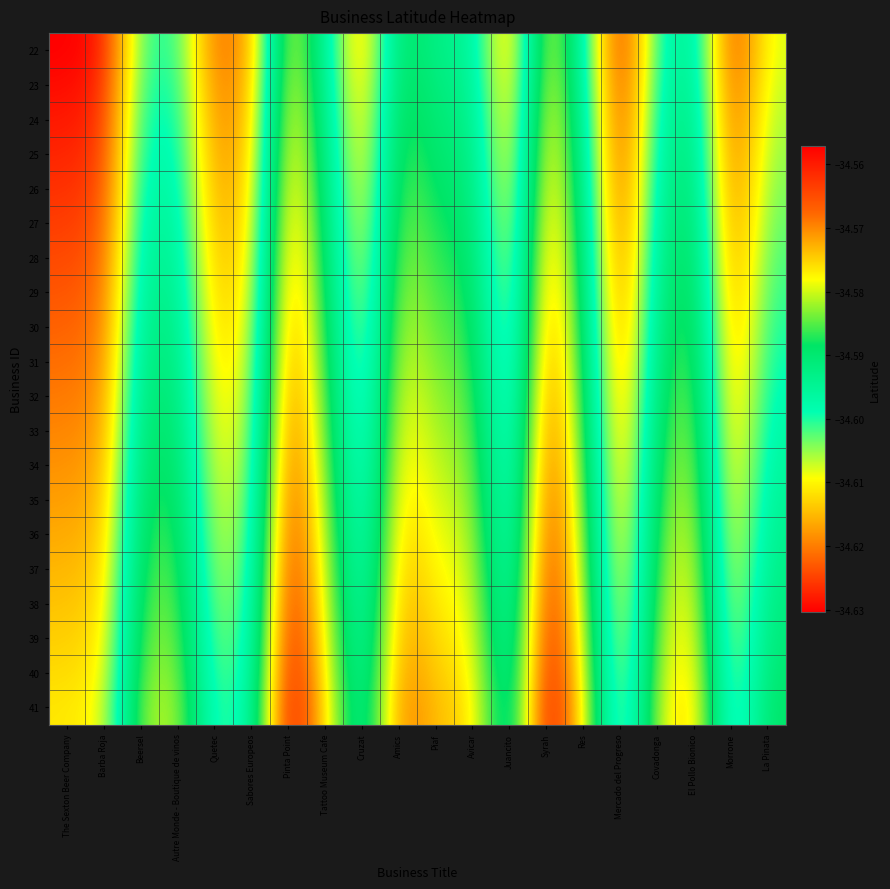

Reading left to right, transcribe all the data shown in this chart.

22: The Sexton Beer Company=-34.6	Barba Roja=-34.6	Beersel=-34.6	Autre Monde - Boutique de vinos=-34.6	Quetec=-34.6	Sabores Europeos=-34.6	Pinta Point=-34.6	Tattoo Museum Cafe=-34.6	Cruzat=-34.6	Amics=-34.6	Piaf=-34.6	Avicar=-34.6	Juancito=-34.6	Syrah=-34.6	Res=-34.6	Mercado del Progreso=-34.6	Covadonga=-34.6	El Pollo Bionico=-34.6	Morrone=-34.6	La Pinata=-34.6
23: The Sexton Beer Company=-34.6	Barba Roja=-34.6	Beersel=-34.6	Autre Monde - Boutique de vinos=-34.6	Quetec=-34.6	Sabores Europeos=-34.6	Pinta Point=-34.6	Tattoo Museum Cafe=-34.6	Cruzat=-34.6	Amics=-34.6	Piaf=-34.6	Avicar=-34.6	Juancito=-34.6	Syrah=-34.6	Res=-34.6	Mercado del Progreso=-34.6	Covadonga=-34.6	El Pollo Bionico=-34.6	Morrone=-34.6	La Pinata=-34.6
24: The Sexton Beer Company=-34.6	Barba Roja=-34.6	Beersel=-34.6	Autre Monde - Boutique de vinos=-34.6	Quetec=-34.6	Sabores Europeos=-34.6	Pinta Point=-34.6	Tattoo Museum Cafe=-34.6	Cruzat=-34.6	Amics=-34.6	Piaf=-34.6	Avicar=-34.6	Juancito=-34.6	Syrah=-34.6	Res=-34.6	Mercado del Progreso=-34.6	Covadonga=-34.6	El Pollo Bionico=-34.6	Morrone=-34.6	La Pinata=-34.6
25: The Sexton Beer Company=-34.6	Barba Roja=-34.6	Beersel=-34.6	Autre Monde - Boutique de vinos=-34.6	Quetec=-34.6	Sabores Europeos=-34.6	Pinta Point=-34.6	Tattoo Museum Cafe=-34.6	Cruzat=-34.6	Amics=-34.6	Piaf=-34.6	Avicar=-34.6	Juancito=-34.6	Syrah=-34.6	Res=-34.6	Mercado del Progreso=-34.6	Covadonga=-34.6	El Pollo Bionico=-34.6	Morrone=-34.6	La Pinata=-34.6
26: The Sexton Beer Company=-34.6	Barba Roja=-34.6	Beersel=-34.6	Autre Monde - Boutique de vinos=-34.6	Quetec=-34.6	Sabores Europeos=-34.6	Pinta Point=-34.6	Tattoo Museum Cafe=-34.6	Cruzat=-34.6	Amics=-34.6	Piaf=-34.6	Avicar=-34.6	Juancito=-34.6	Syrah=-34.6	Res=-34.6	Mercado del Progreso=-34.6	Covadonga=-34.6	El Pollo Bionico=-34.6	Morrone=-34.6	La Pinata=-34.6
27: The Sexton Beer Company=-34.6	Barba Roja=-34.6	Beersel=-34.6	Autre Monde - Boutique de vinos=-34.6	Quetec=-34.6	Sabores Europeos=-34.6	Pinta Point=-34.6	Tattoo Museum Cafe=-34.6	Cruzat=-34.6	Amics=-34.6	Piaf=-34.6	Avicar=-34.6	Juancito=-34.6	Syrah=-34.6	Res=-34.6	Mercado del Progreso=-34.6	Covadonga=-34.6	El Pollo Bionico=-34.6	Morrone=-34.6	La Pinata=-34.6
28: The Sexton Beer Company=-34.6	Barba Roja=-34.6	Beersel=-34.6	Autre Monde - Boutique de vinos=-34.6	Quetec=-34.6	Sabores Europeos=-34.6	Pinta Point=-34.6	Tattoo Museum Cafe=-34.6	Cruzat=-34.6	Amics=-34.6	Piaf=-34.6	Avicar=-34.6	Juancito=-34.6	Syrah=-34.6	Res=-34.6	Mercado del Progreso=-34.6	Covadonga=-34.6	El Pollo Bionico=-34.6	Morrone=-34.6	La Pinata=-34.6
29: The Sexton Beer Company=-34.6	Barba Roja=-34.6	Beersel=-34.6	Autre Monde - Boutique de vinos=-34.6	Quetec=-34.6	Sabores Europeos=-34.6	Pinta Point=-34.6	Tattoo Museum Cafe=-34.6	Cruzat=-34.6	Amics=-34.6	Piaf=-34.6	Avicar=-34.6	Juancito=-34.6	Syrah=-34.6	Res=-34.6	Mercado del Progreso=-34.6	Covadonga=-34.6	El Pollo Bionico=-34.6	Morrone=-34.6	La Pinata=-34.6
30: The Sexton Beer Company=-34.6	Barba Roja=-34.6	Beersel=-34.6	Autre Monde - Boutique de vinos=-34.6	Quetec=-34.6	Sabores Europeos=-34.6	Pinta Point=-34.6	Tattoo Museum Cafe=-34.6	Cruzat=-34.6	Amics=-34.6	Piaf=-34.6	Avicar=-34.6	Juancito=-34.6	Syrah=-34.6	Res=-34.6	Mercado del Progreso=-34.6	Covadonga=-34.6	El Pollo Bionico=-34.6	Morrone=-34.6	La Pinata=-34.6
31: The Sexton Beer Company=-34.6	Barba Roja=-34.6	Beersel=-34.6	Autre Monde - Boutique de vinos=-34.6	Quetec=-34.6	Sabores Europeos=-34.6	Pinta Point=-34.6	Tattoo Museum Cafe=-34.6	Cruzat=-34.6	Amics=-34.6	Piaf=-34.6	Avicar=-34.6	Juancito=-34.6	Syrah=-34.6	Res=-34.6	Mercado del Progreso=-34.6	Covadonga=-34.6	El Pollo Bionico=-34.6	Morrone=-34.6	La Pinata=-34.6
32: The Sexton Beer Company=-34.6	Barba Roja=-34.6	Beersel=-34.6	Autre Monde - Boutique de vinos=-34.6	Quetec=-34.6	Sabores Europeos=-34.6	Pinta Point=-34.6	Tattoo Museum Cafe=-34.6	Cruzat=-34.6	Amics=-34.6	Piaf=-34.6	Avicar=-34.6	Juancito=-34.6	Syrah=-34.6	Res=-34.6	Mercado del Progreso=-34.6	Covadonga=-34.6	El Pollo Bionico=-34.6	Morrone=-34.6	La Pinata=-34.6
33: The Sexton Beer Company=-34.6	Barba Roja=-34.6	Beersel=-34.6	Autre Monde - Boutique de vinos=-34.6	Quetec=-34.6	Sabores Europeos=-34.6	Pinta Point=-34.6	Tattoo Museum Cafe=-34.6	Cruzat=-34.6	Amics=-34.6	Piaf=-34.6	Avicar=-34.6	Juancito=-34.6	Syrah=-34.6	Res=-34.6	Mercado del Progreso=-34.6	Covadonga=-34.6	El Pollo Bionico=-34.6	Morrone=-34.6	La Pinata=-34.6
34: The Sexton Beer Company=-34.6	Barba Roja=-34.6	Beersel=-34.6	Autre Monde - Boutique de vinos=-34.6	Quetec=-34.6	Sabores Europeos=-34.6	Pinta Point=-34.6	Tattoo Museum Cafe=-34.6	Cruzat=-34.6	Amics=-34.6	Piaf=-34.6	Avicar=-34.6	Juancito=-34.6	Syrah=-34.6	Res=-34.6	Mercado del Progreso=-34.6	Covadonga=-34.6	El Pollo Bionico=-34.6	Morrone=-34.6	La Pinata=-34.6
35: The Sexton Beer Company=-34.6	Barba Roja=-34.6	Beersel=-34.6	Autre Monde - Boutique de vinos=-34.6	Quetec=-34.6	Sabores Europeos=-34.6	Pinta Point=-34.6	Tattoo Museum Cafe=-34.6	Cruzat=-34.6	Amics=-34.6	Piaf=-34.6	Avicar=-34.6	Juancito=-34.6	Syrah=-34.6	Res=-34.6	Mercado del Progreso=-34.6	Covadonga=-34.6	El Pollo Bionico=-34.6	Morrone=-34.6	La Pinata=-34.6
36: The Sexton Beer Company=-34.6	Barba Roja=-34.6	Beersel=-34.6	Autre Monde - Boutique de vinos=-34.6	Quetec=-34.6	Sabores Europeos=-34.6	Pinta Point=-34.6	Tattoo Museum Cafe=-34.6	Cruzat=-34.6	Amics=-34.6	Piaf=-34.6	Avicar=-34.6	Juancito=-34.6	Syrah=-34.6	Res=-34.6	Mercado del Progreso=-34.6	Covadonga=-34.6	El Pollo Bionico=-34.6	Morrone=-34.6	La Pinata=-34.6
37: The Sexton Beer Company=-34.6	Barba Roja=-34.6	Beersel=-34.6	Autre Monde - Boutique de vinos=-34.6	Quetec=-34.6	Sabores Europeos=-34.6	Pinta Point=-34.6	Tattoo Museum Cafe=-34.6	Cruzat=-34.6	Amics=-34.6	Piaf=-34.6	Avicar=-34.6	Juancito=-34.6	Syrah=-34.6	Res=-34.6	Mercado del Progreso=-34.6	Covadonga=-34.6	El Pollo Bionico=-34.6	Morrone=-34.6	La Pinata=-34.6
38: The Sexton Beer Company=-34.6	Barba Roja=-34.6	Beersel=-34.6	Autre Monde - Boutique de vinos=-34.6	Quetec=-34.6	Sabores Europeos=-34.6	Pinta Point=-34.6	Tattoo Museum Cafe=-34.6	Cruzat=-34.6	Amics=-34.6	Piaf=-34.6	Avicar=-34.6	Juancito=-34.6	Syrah=-34.6	Res=-34.6	Mercado del Progreso=-34.6	Covadonga=-34.6	El Pollo Bionico=-34.6	Morrone=-34.6	La Pinata=-34.6
39: The Sexton Beer Company=-34.6	Barba Roja=-34.6	Beersel=-34.6	Autre Monde - Boutique de vinos=-34.6	Quetec=-34.6	Sabores Europeos=-34.6	Pinta Point=-34.6	Tattoo Museum Cafe=-34.6	Cruzat=-34.6	Amics=-34.6	Piaf=-34.6	Avicar=-34.6	Juancito=-34.6	Syrah=-34.6	Res=-34.6	Mercado del Progreso=-34.6	Covadonga=-34.6	El Pollo Bionico=-34.6	Morrone=-34.6	La Pinata=-34.6
40: The Sexton Beer Company=-34.6	Barba Roja=-34.6	Beersel=-34.6	Autre Monde - Boutique de vinos=-34.6	Quetec=-34.6	Sabores Europeos=-34.6	Pinta Point=-34.6	Tattoo Museum Cafe=-34.6	Cruzat=-34.6	Amics=-34.6	Piaf=-34.6	Avicar=-34.6	Juancito=-34.6	Syrah=-34.6	Res=-34.6	Mercado del Progreso=-34.6	Covadonga=-34.6	El Pollo Bionico=-34.6	Morrone=-34.6	La Pinata=-34.6
41: The Sexton Beer Company=-34.6	Barba Roja=-34.6	Beersel=-34.6	Autre Monde - Boutique de vinos=-34.6	Quetec=-34.6	Sabores Europeos=-34.6	Pinta Point=-34.6	Tattoo Museum Cafe=-34.6	Cruzat=-34.6	Amics=-34.6	Piaf=-34.6	Avicar=-34.6	Juancito=-34.6	Syrah=-34.6	Res=-34.6	Mercado del Progreso=-34.6	Covadonga=-34.6	El Pollo Bionico=-34.6	Morrone=-34.6	La Pinata=-34.6